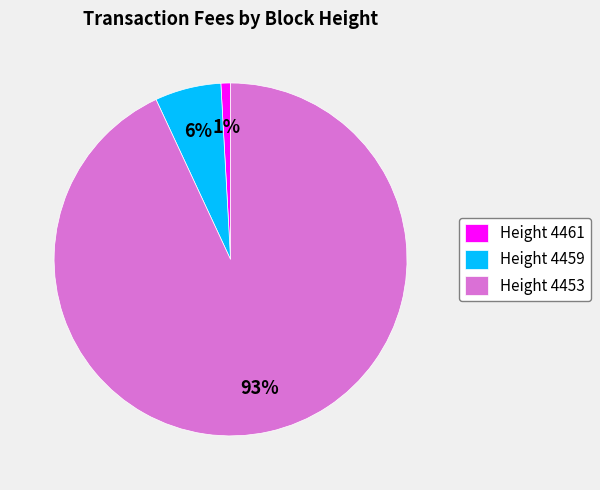

To the nearest percent, what is the difference between the largest and smallest slice percentages?

92%